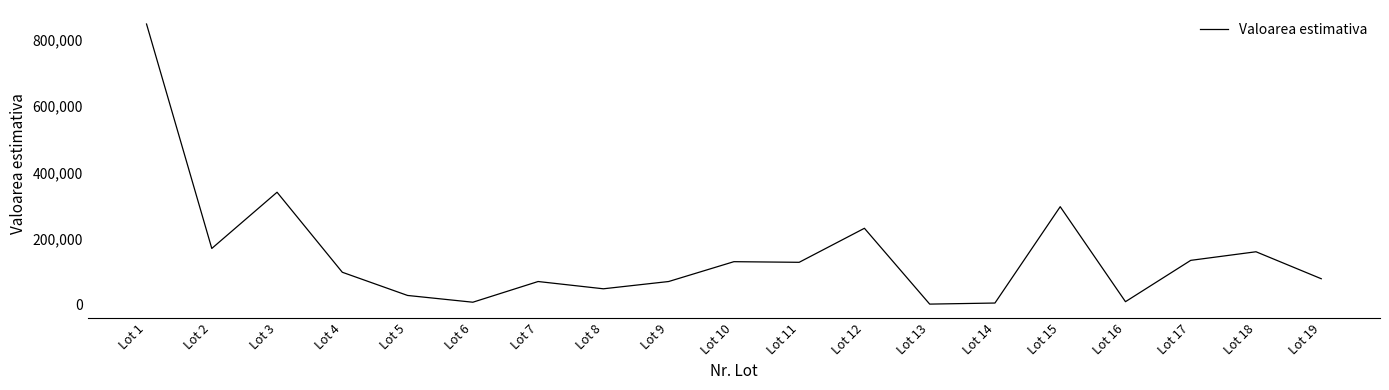

What is the maximum value shown in the chart?

848763.0